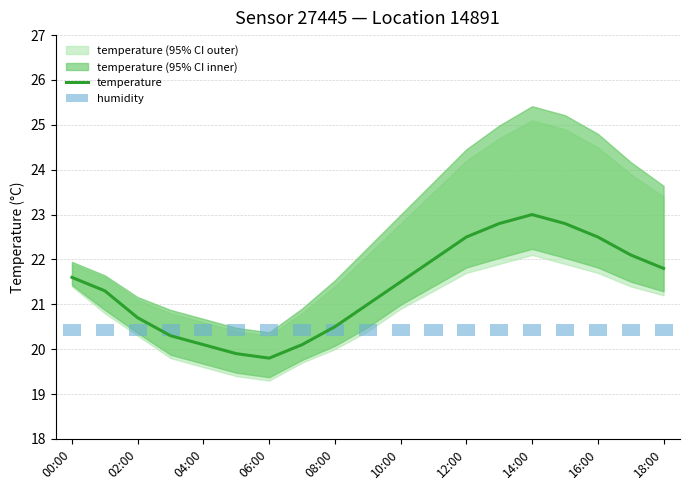

At which label does temperature reach its peak?

14:00